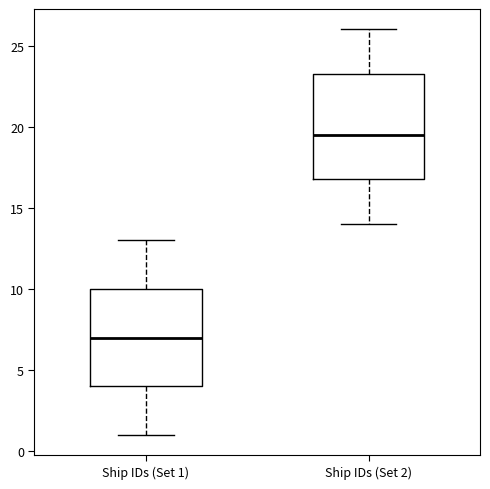

Reading left to right, transcribe this box plot: for each box, give where its median line is, the range the box spans, and where its two whiskers end, as read against the y-axis. The values are not printed on the chart, so give them approximately, as read against the axis.

Ship IDs (Set 1): median 7.0, box 4.0 to 10.0, whiskers 1.0 to 13.0
Ship IDs (Set 2): median 19.5, box 17.0 to 23.5, whiskers 14.0 to 26.0